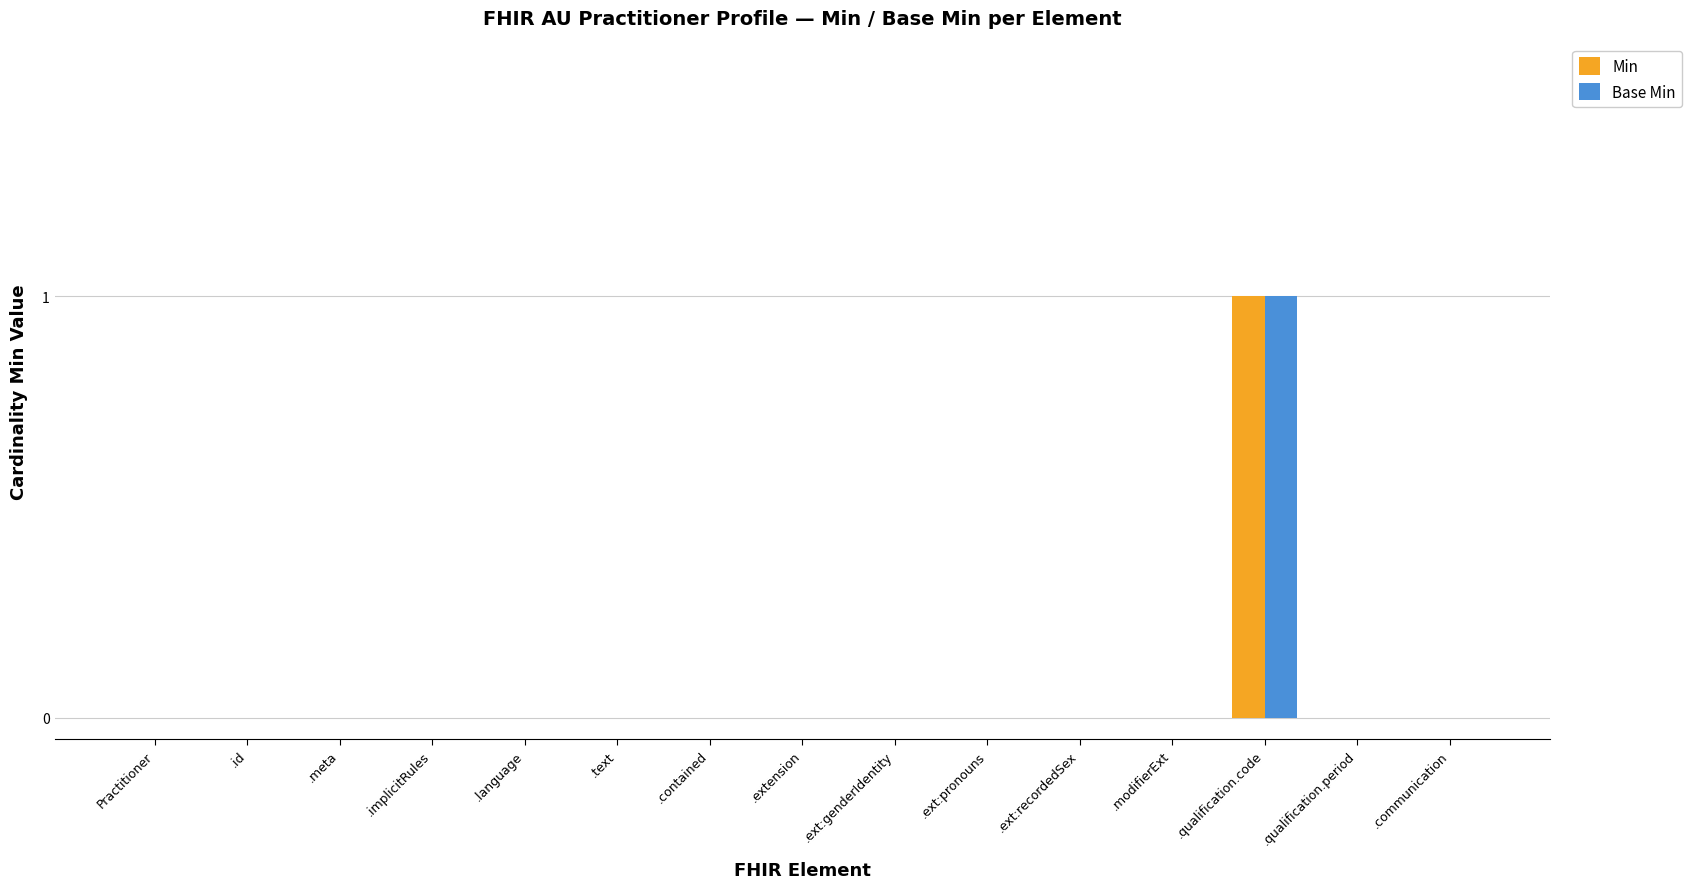

Count the number of categories in the chart.

15